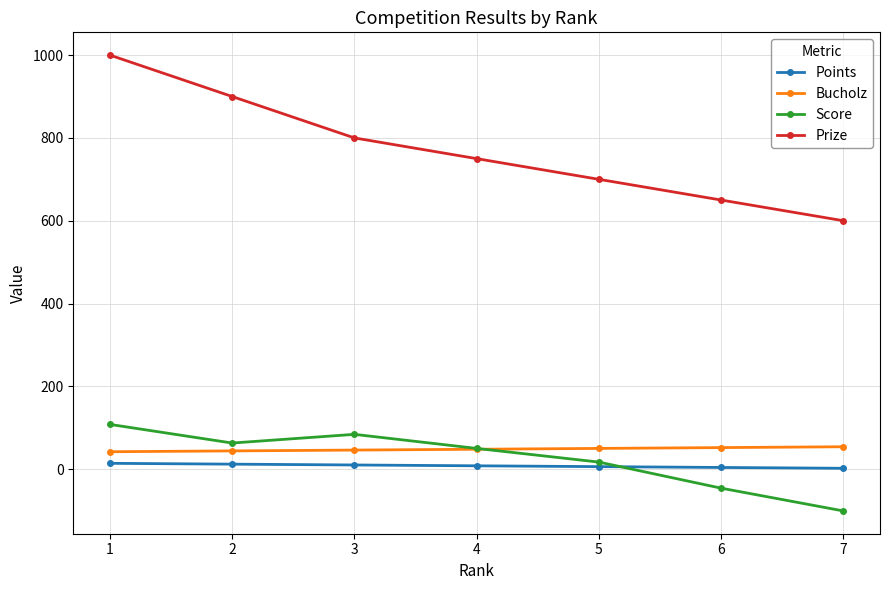

What is the lowest value of the Bucholz series?

42